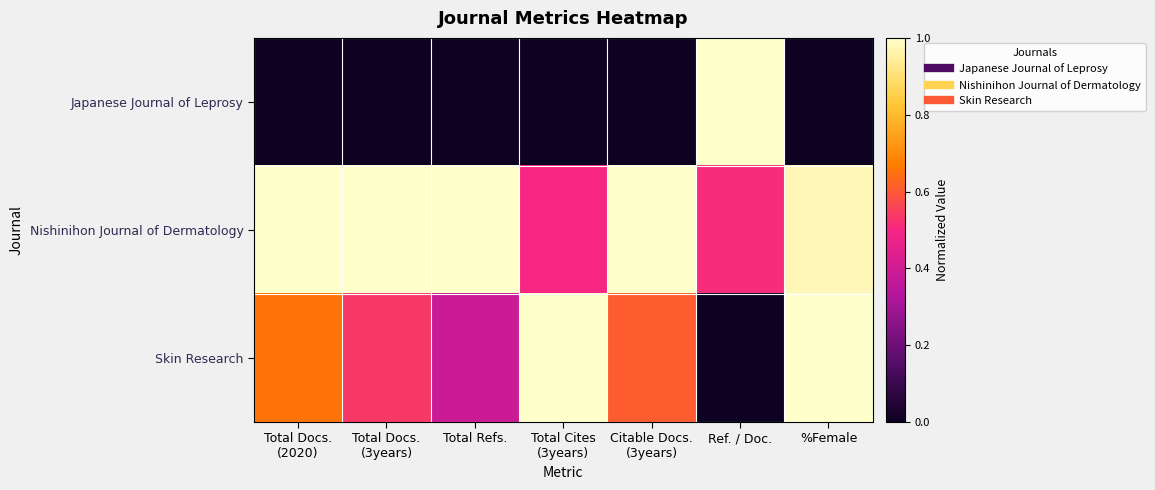

At which category is the sum across all series the highest?

%Female